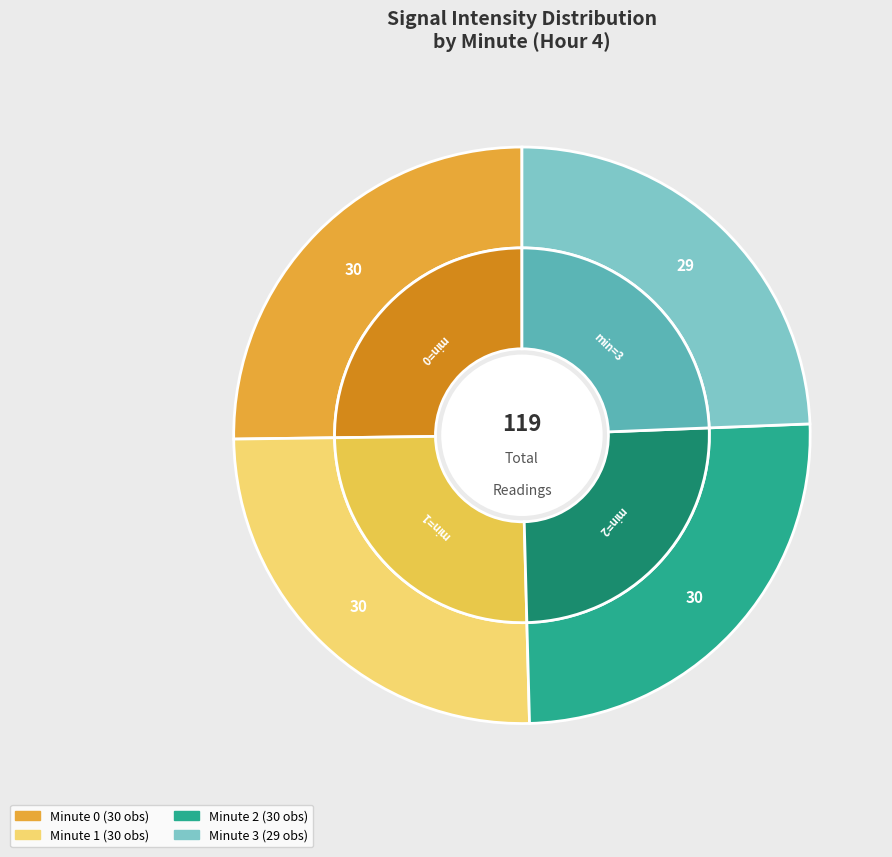

What is the ratio of the value at 2 to the value at 3?

1.0